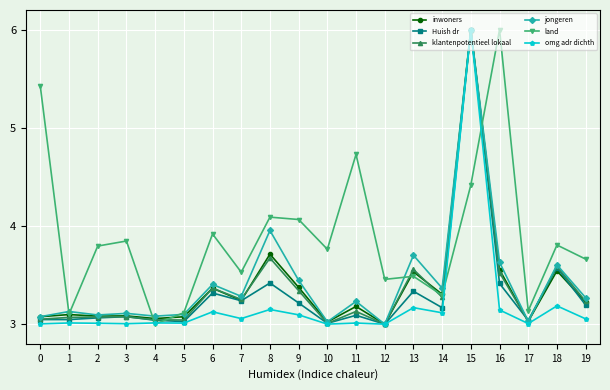

True or false: Huish dr and land cross at least once.

True